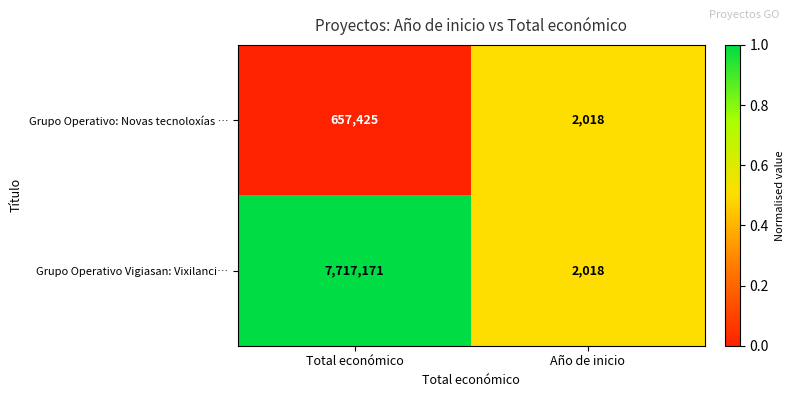

Which label corresponds to the largest value in the chart?

Total económico